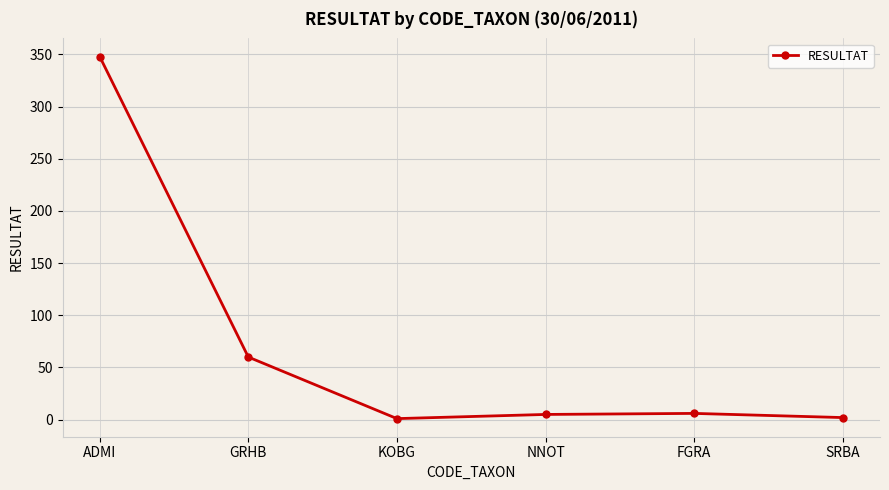

How many values are below 6?

3